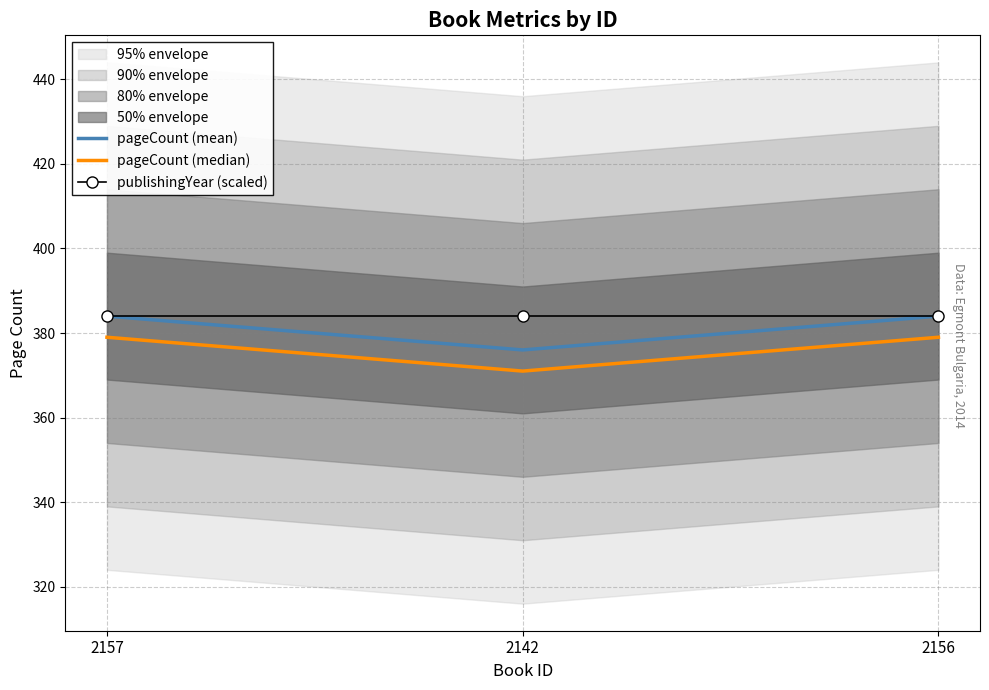

How many lines are shown in the chart?

3